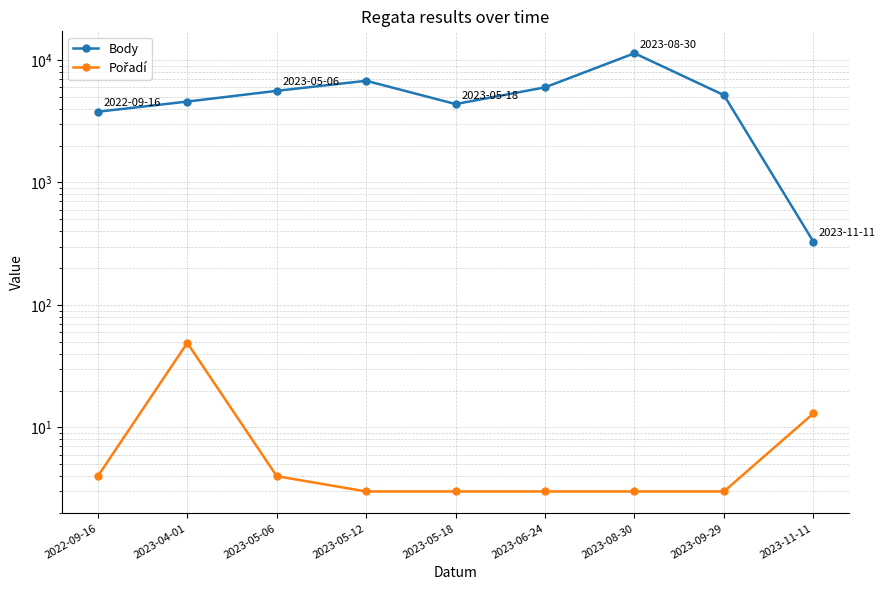

Where does the Body series first go above 5165?

2023-05-06